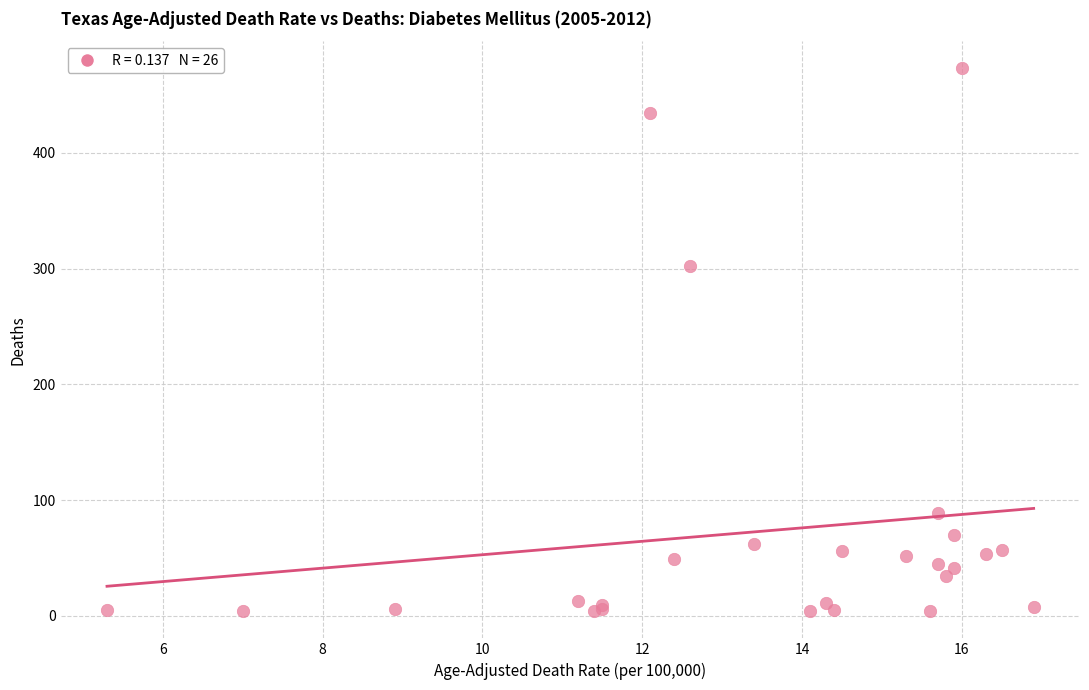

What Y value in the scatter plot is closest to 238?

302